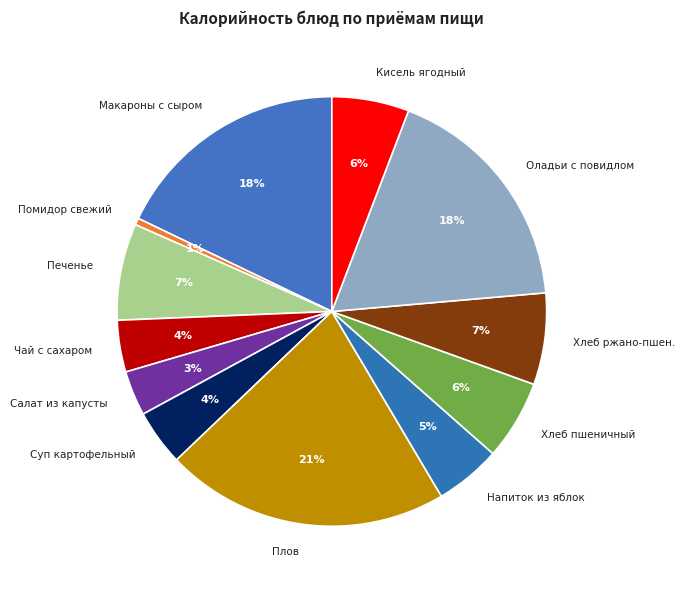

To the nearest percent, what is the average slice percentage?

8%